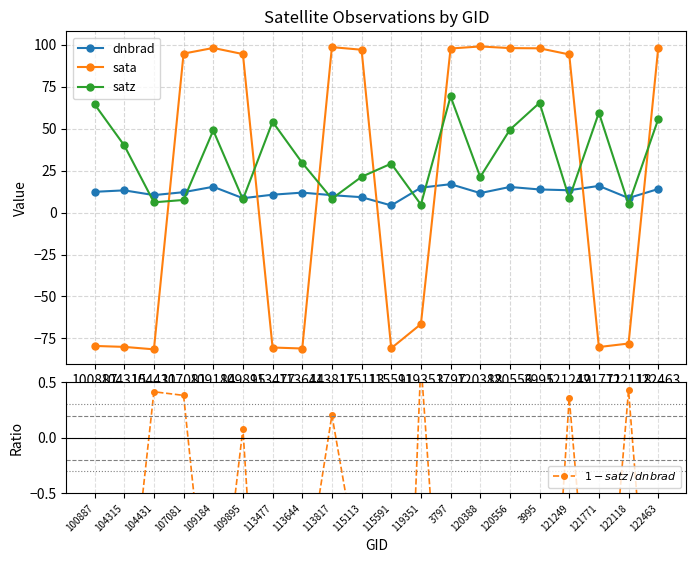

What is the smallest value displayed?

-81.5